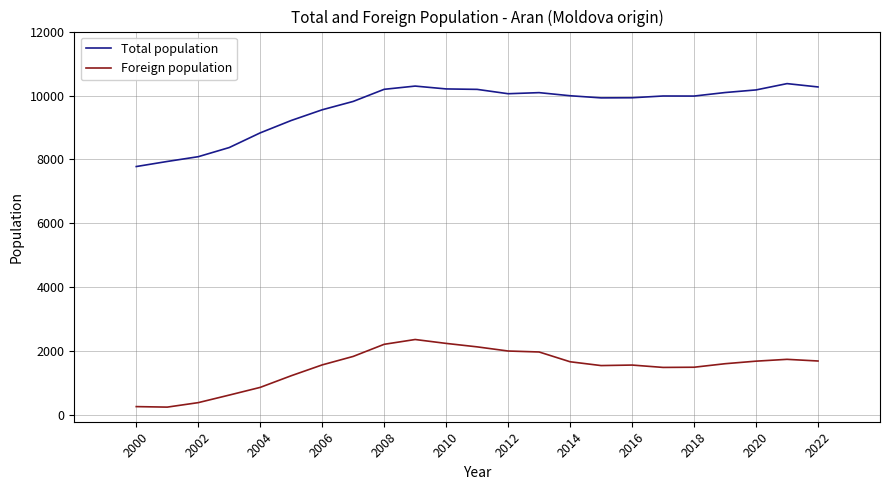

True or false: Foreign population and Total population intersect in this chart.

False